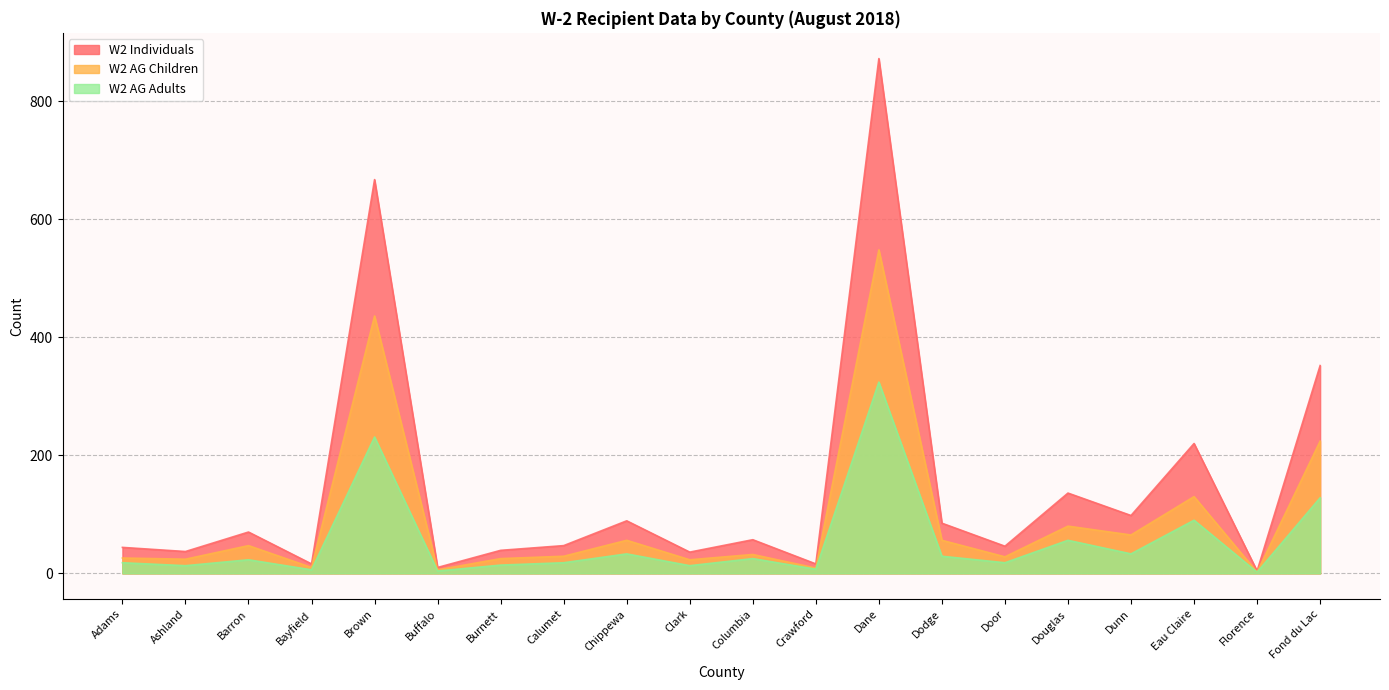

True or false: W2 AG Adults and W2 AG Children intersect in this chart.

False